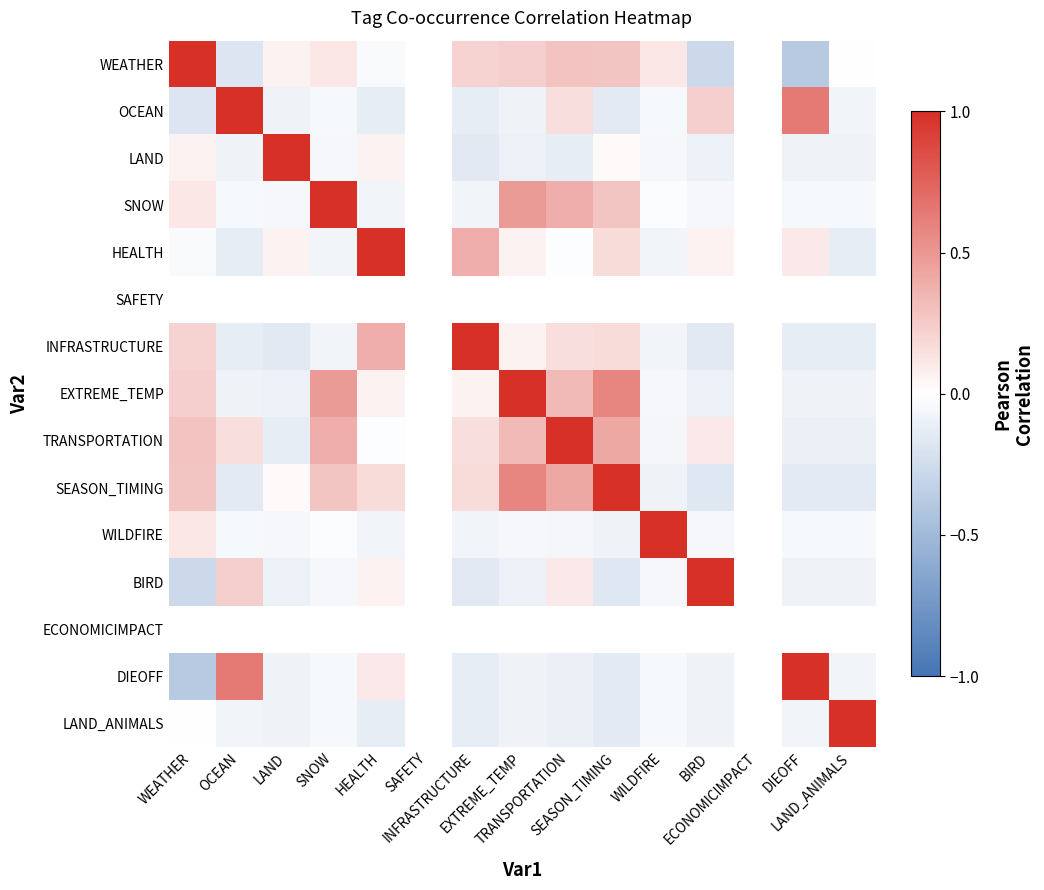

Which category has the lowest value in the DIEOFF series?

WEATHER